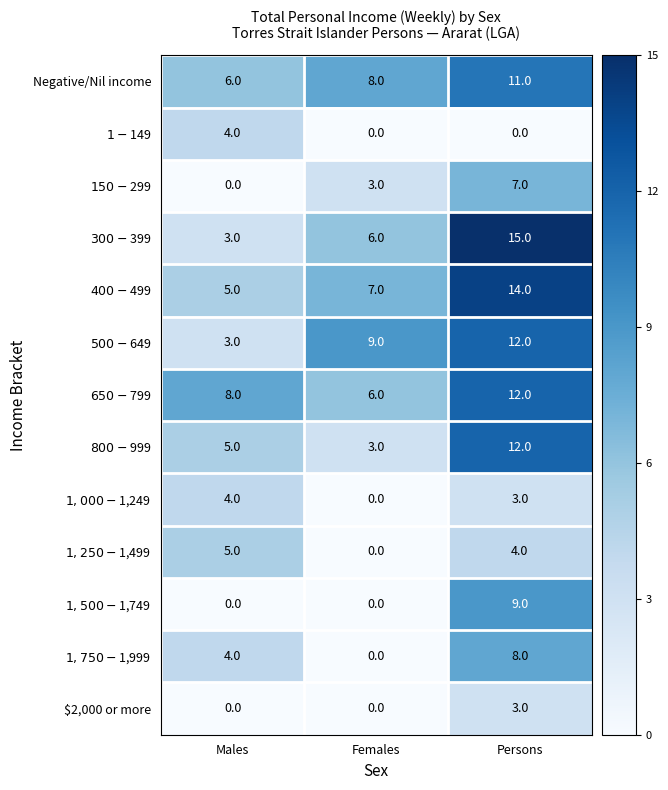

Which series has the largest range (max minus min)?

$300-$399